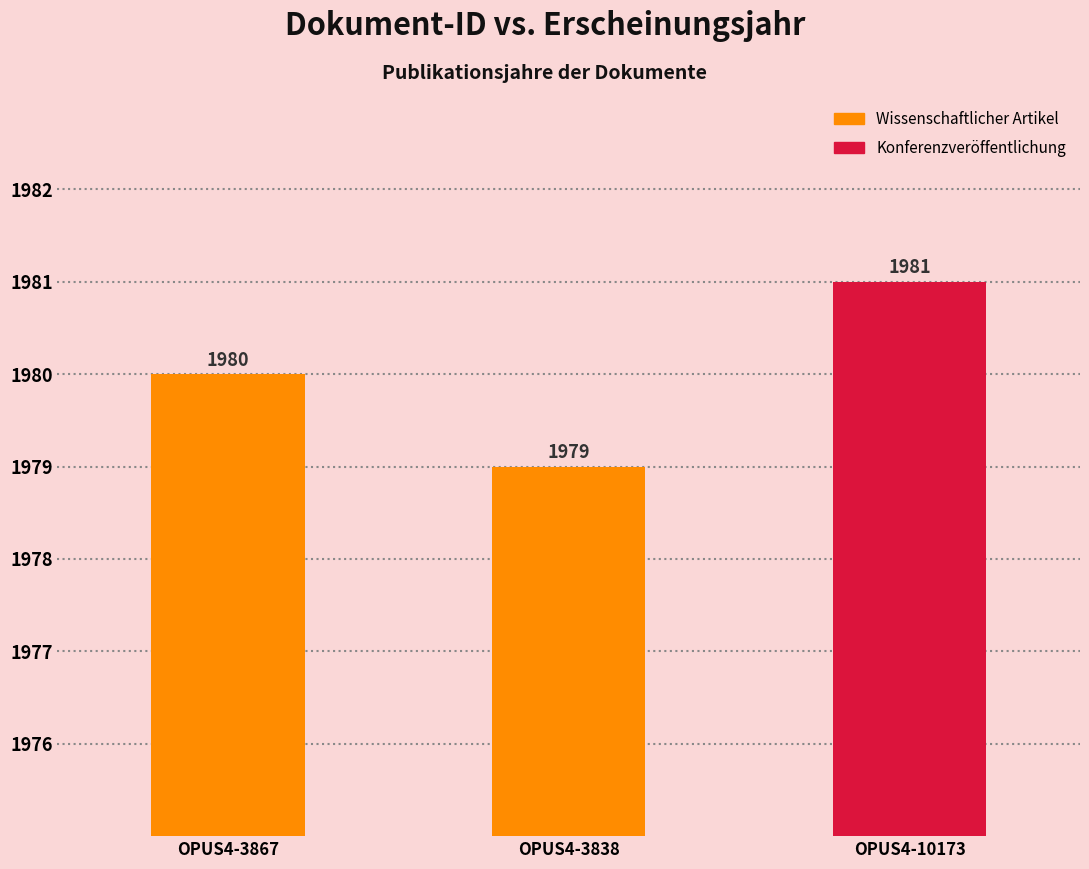

Reading right to left, list all the values displayed in this chart.

OPUS4-10173=1981	OPUS4-3838=1979	OPUS4-3867=1980